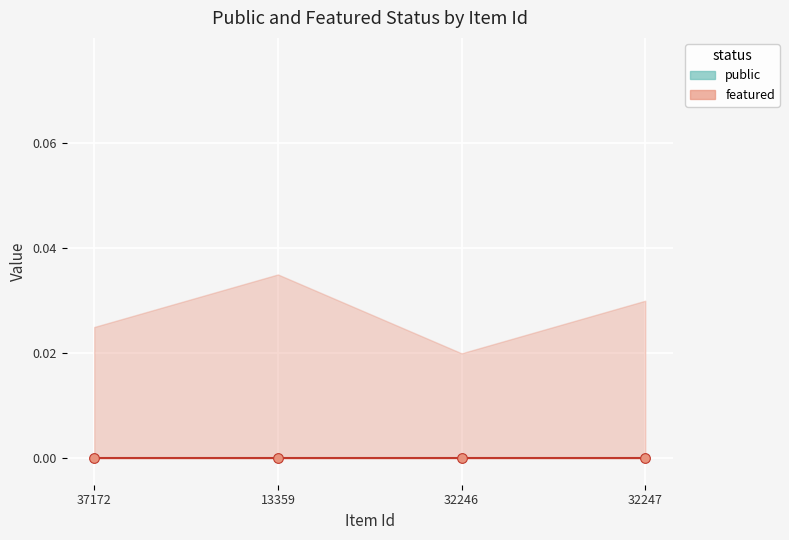

Between 13359 and 32246, which series saw the biggest shift?

public